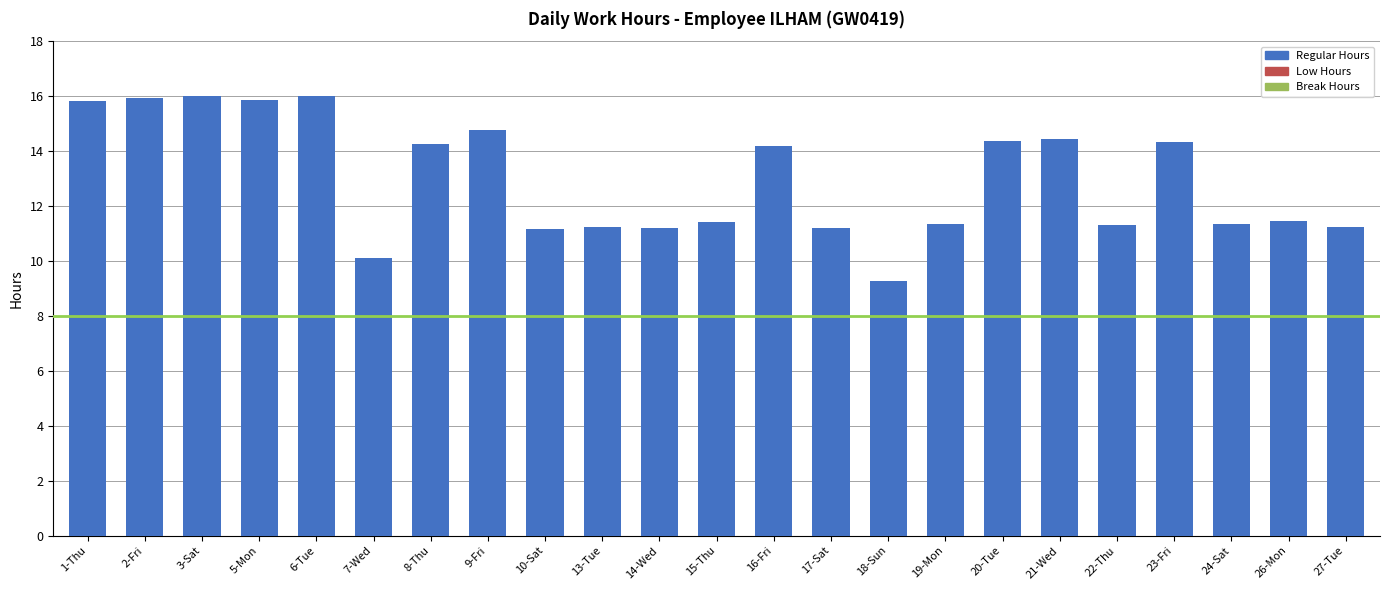

What is the average value?

13.0